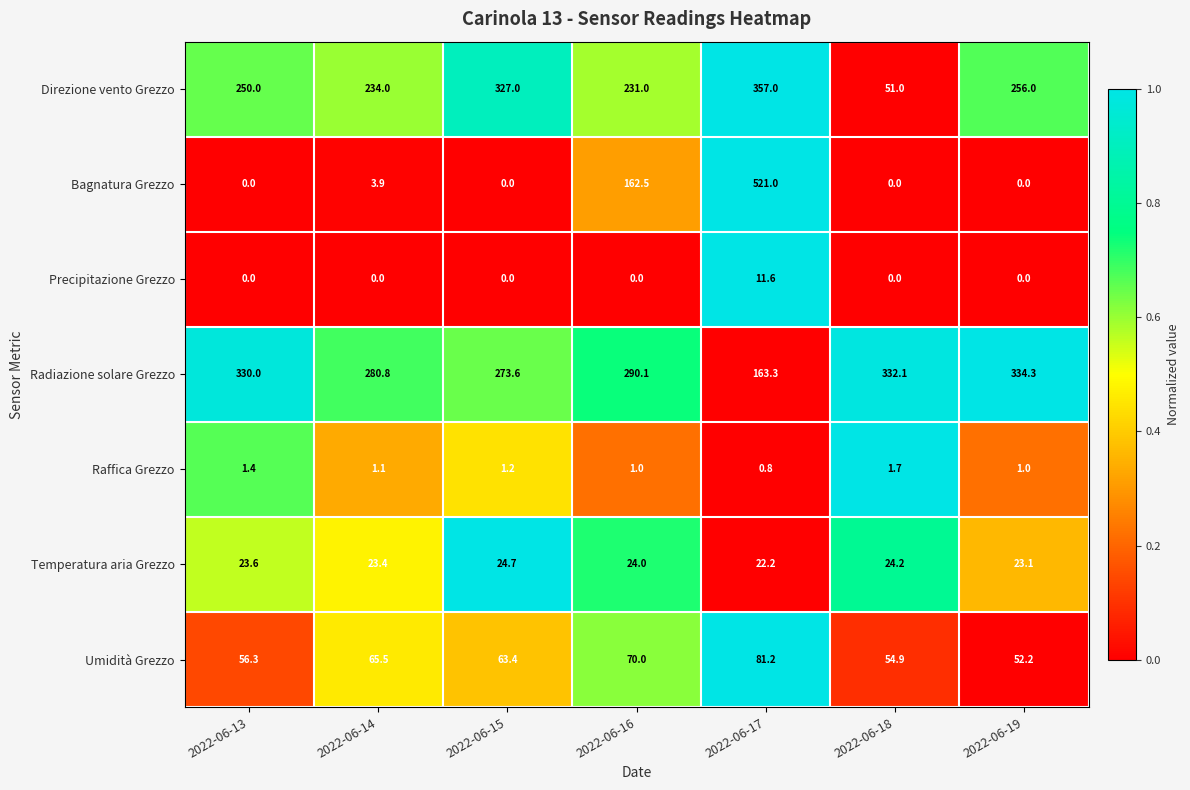

Which series has the largest total across all categories?

Radiazione solare Grezzo